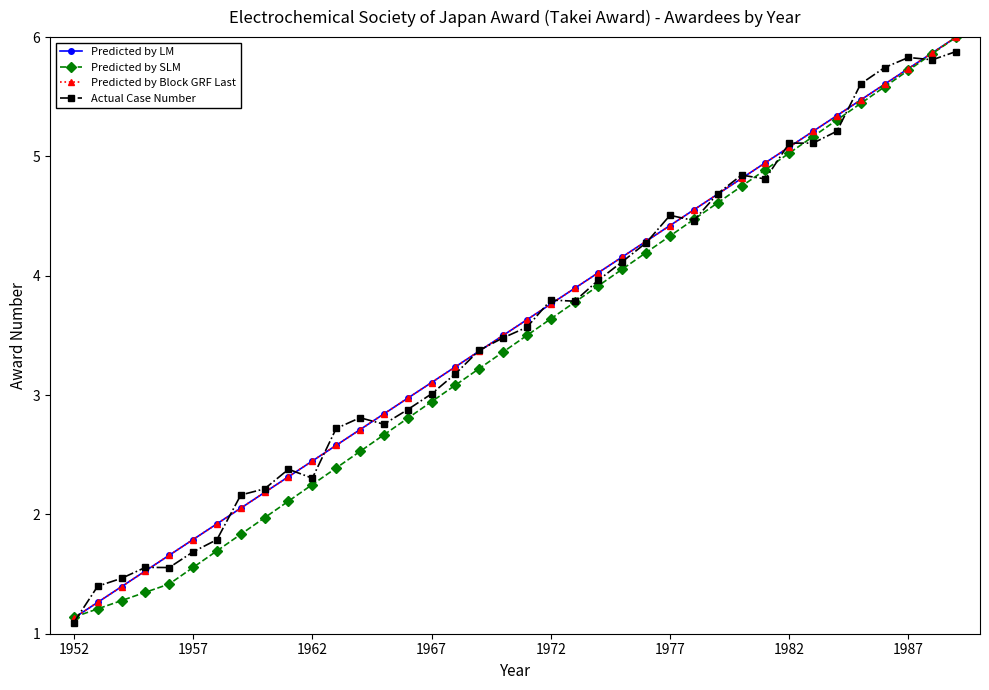

True or false: Predicted by LM and Predicted by Block GRF Last intersect in this chart.

False